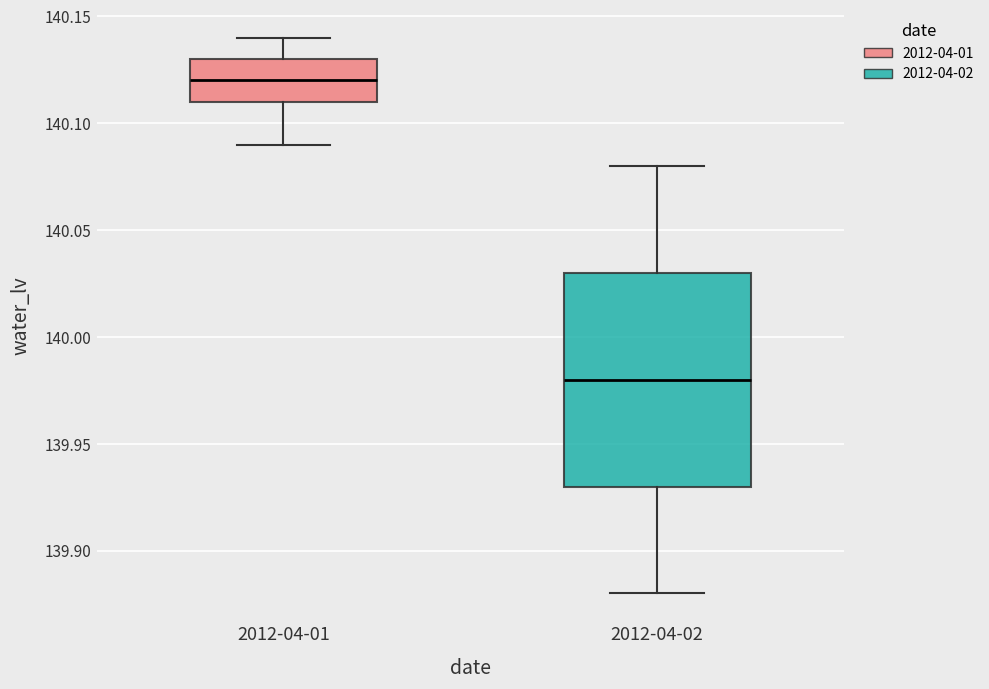

Comparing the boxes themselves (not the whiskers), which one is the tallest?

2012-04-02